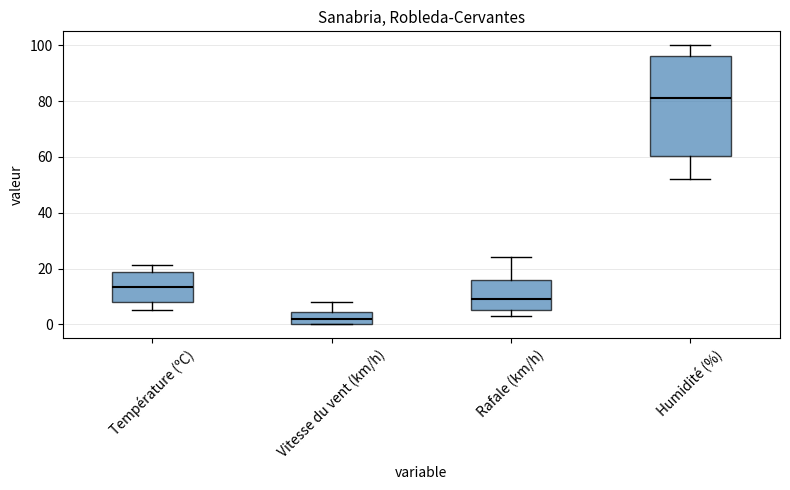

Which box is the tallest, from its lower edge to its upper edge?

Humidité (%)